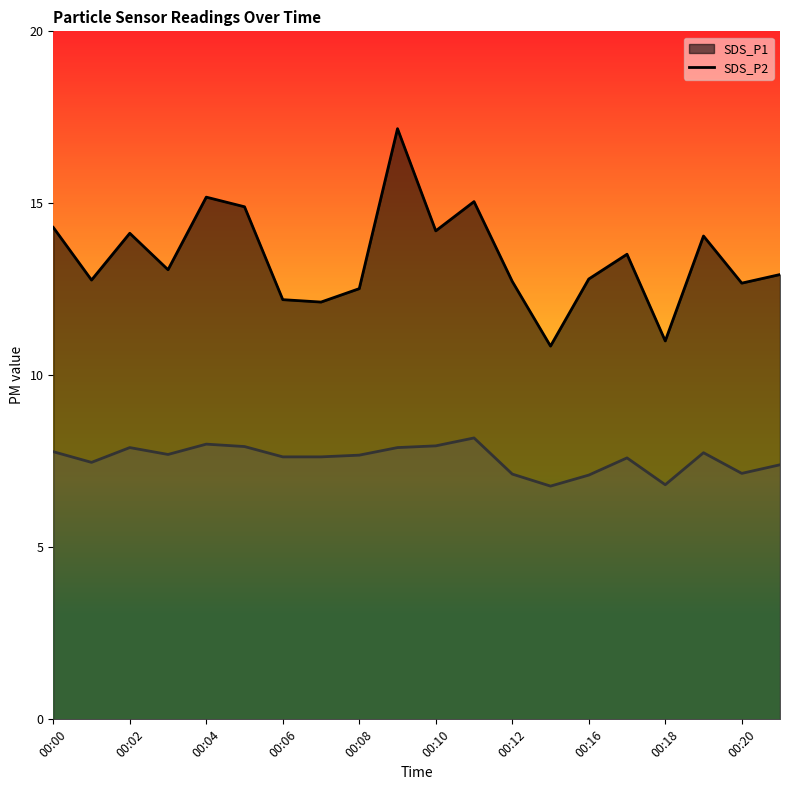

What is the average value of the SDS_P2 series?

7.6